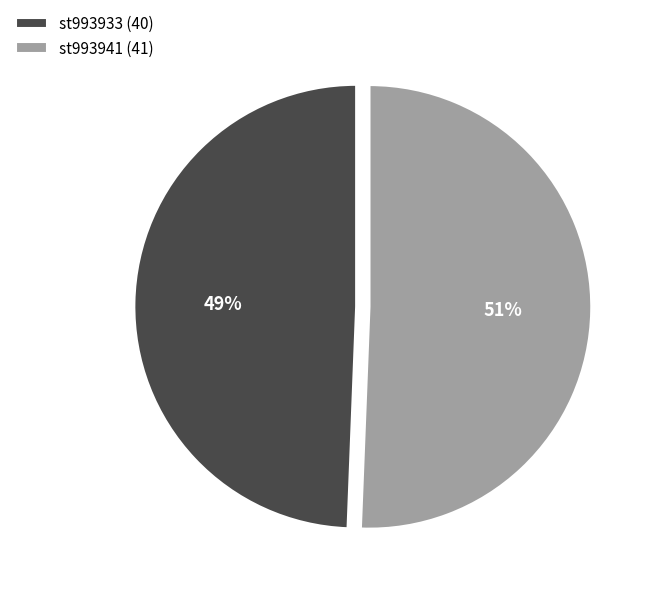

Which category has the biggest portion of the pie?

st993941 (41)